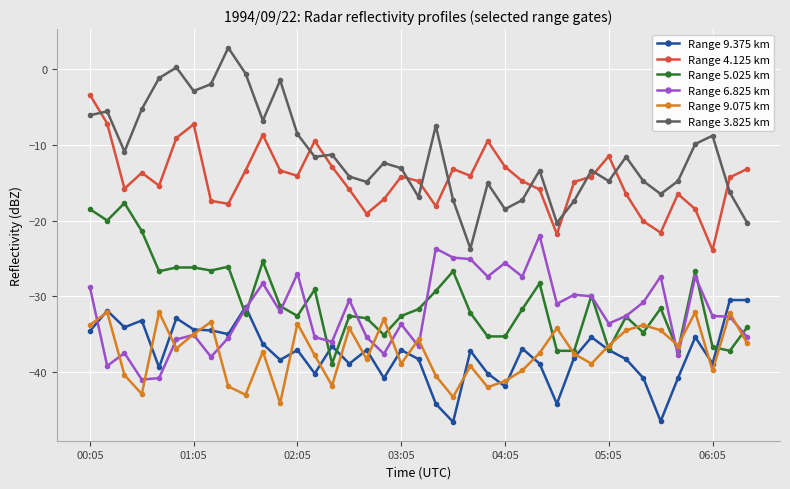

Which series has the largest total across all categories?

Range 3.825 km